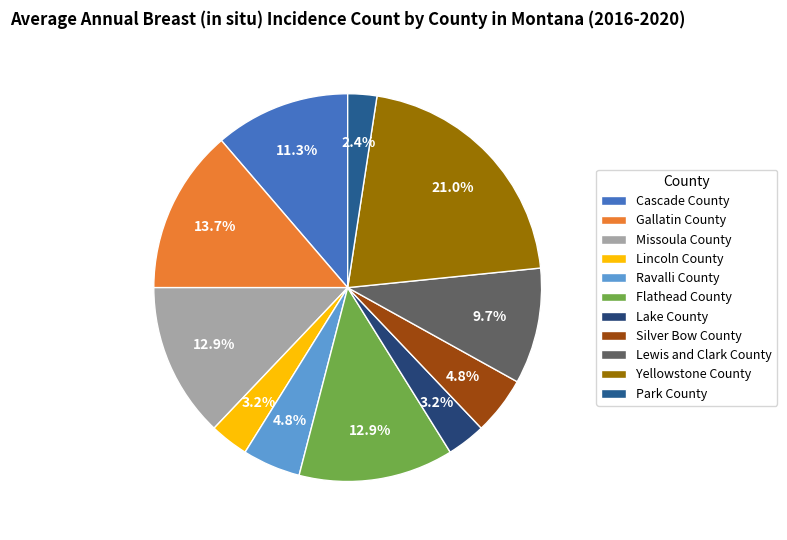

Between Flathead County and Silver Bow County, which is larger?

Flathead County